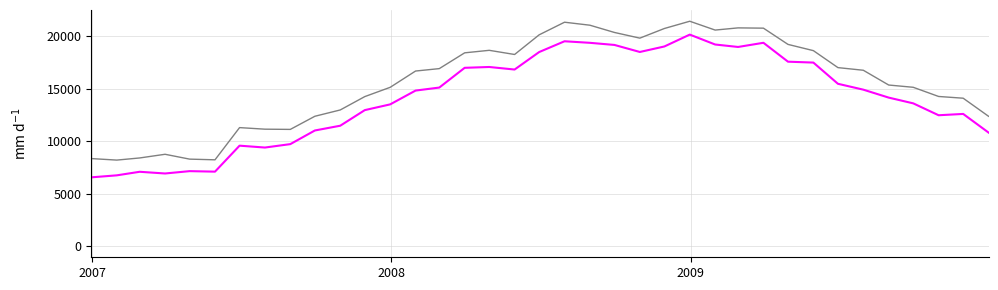

What is the difference between the maximum and minimum values in the col_1 upper series?

13235.8